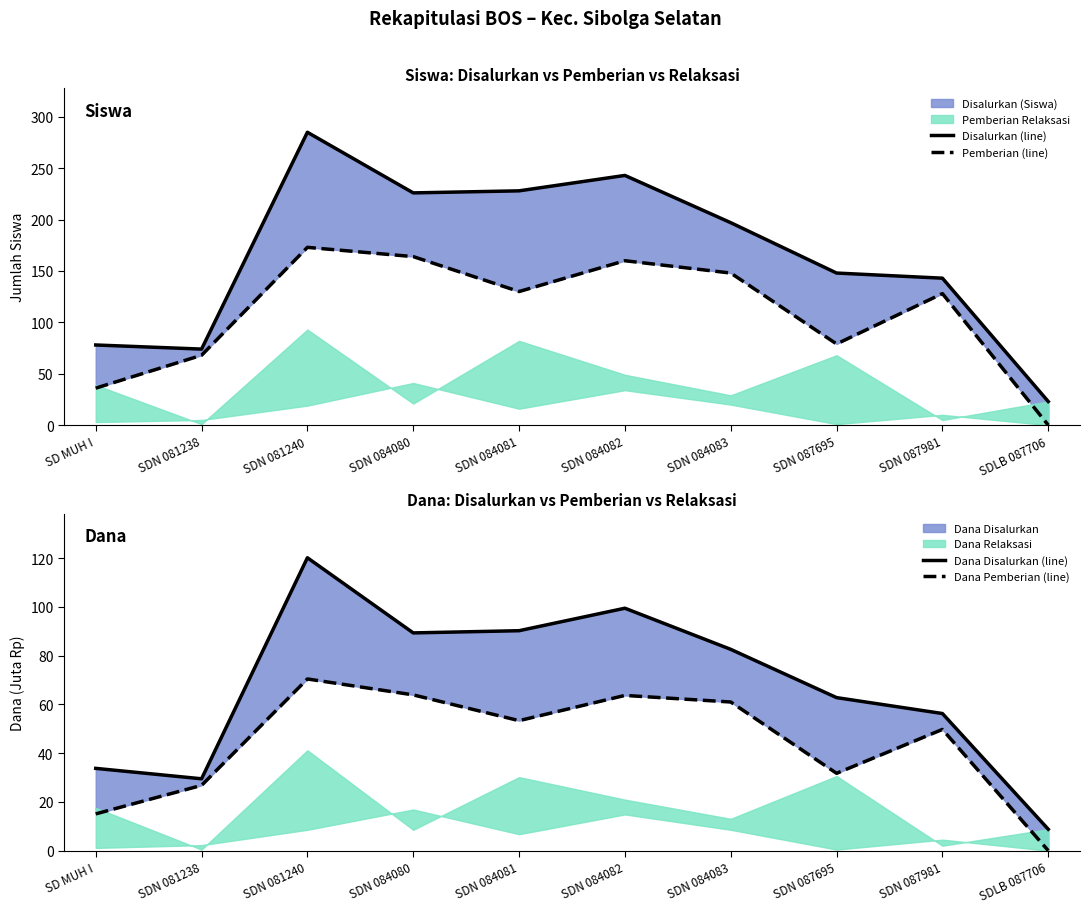

True or false: Disalurkan (line) has a value of 74.0 at SDN 081238.

True